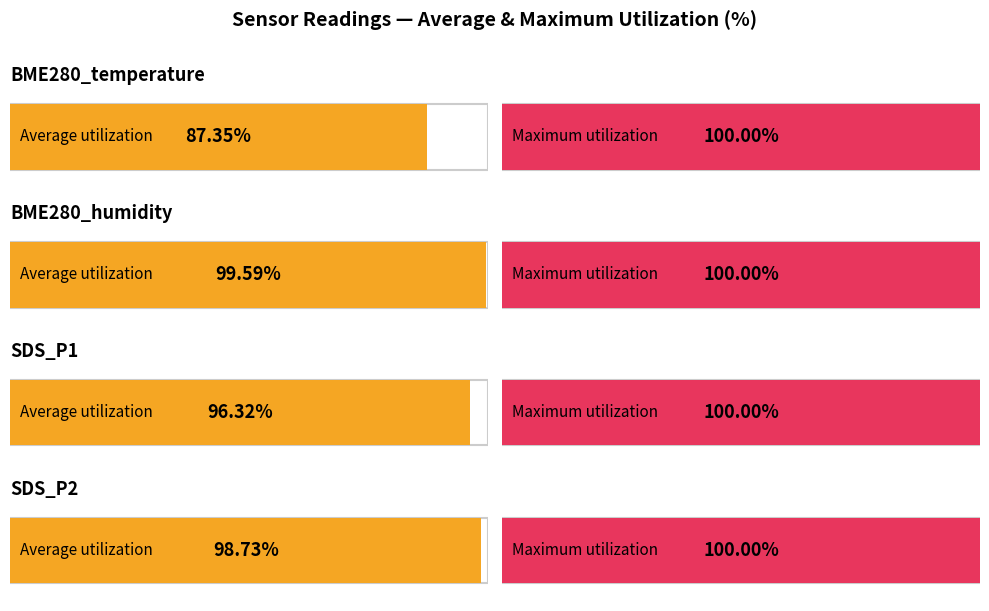

The BME280_temperature series shows 4.3 at 101920. True or false?

False